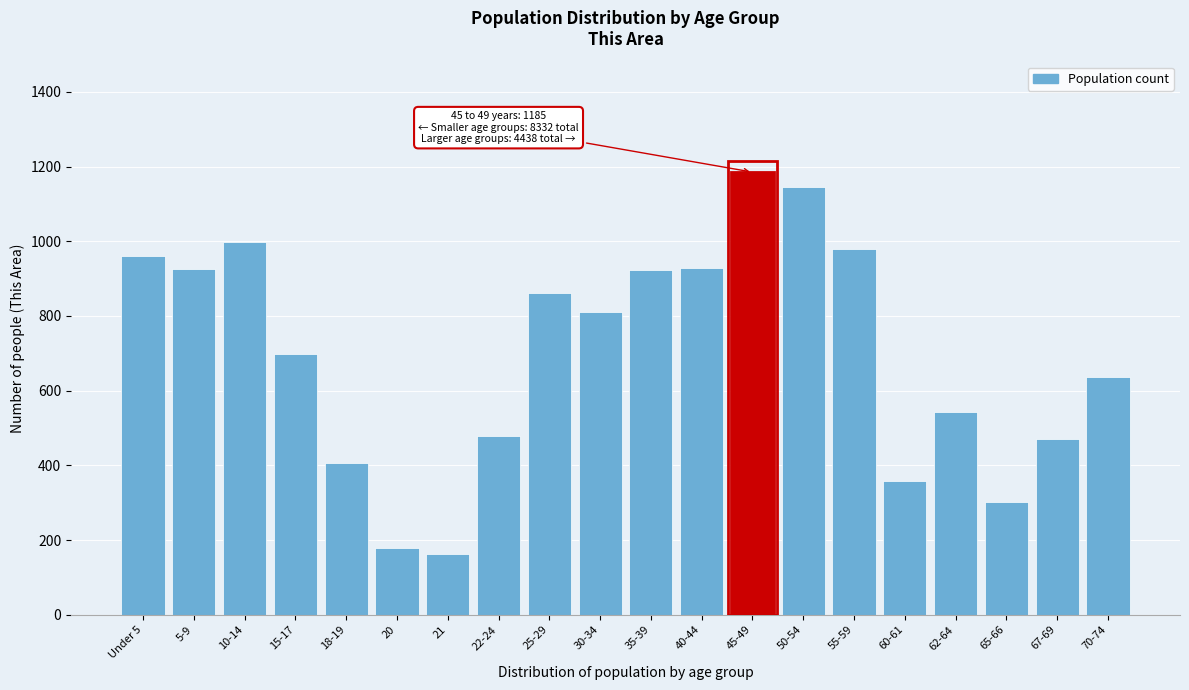

Which label corresponds to the largest value in the chart?

45-49